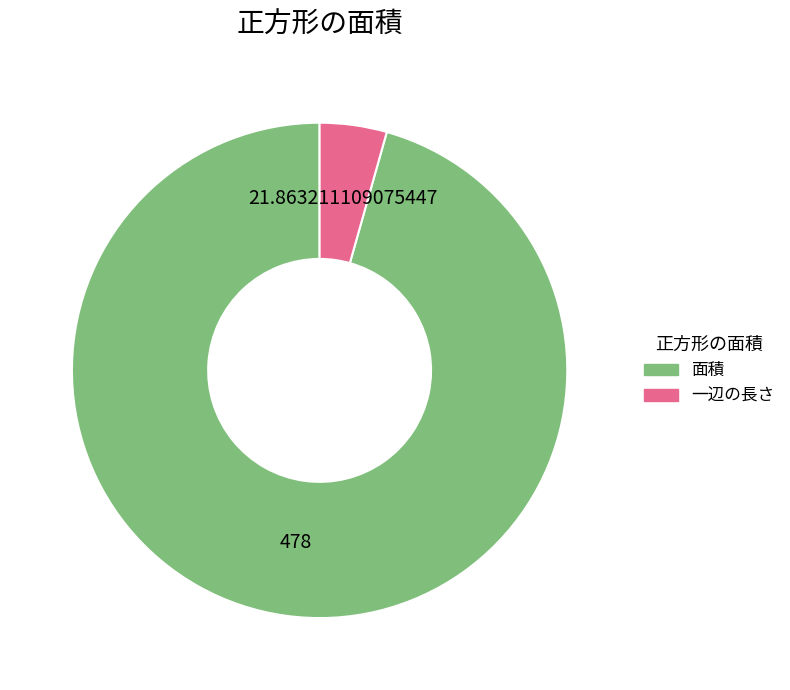

Do 面積 and 一辺の長さ together represent more than half of the pie?

Yes